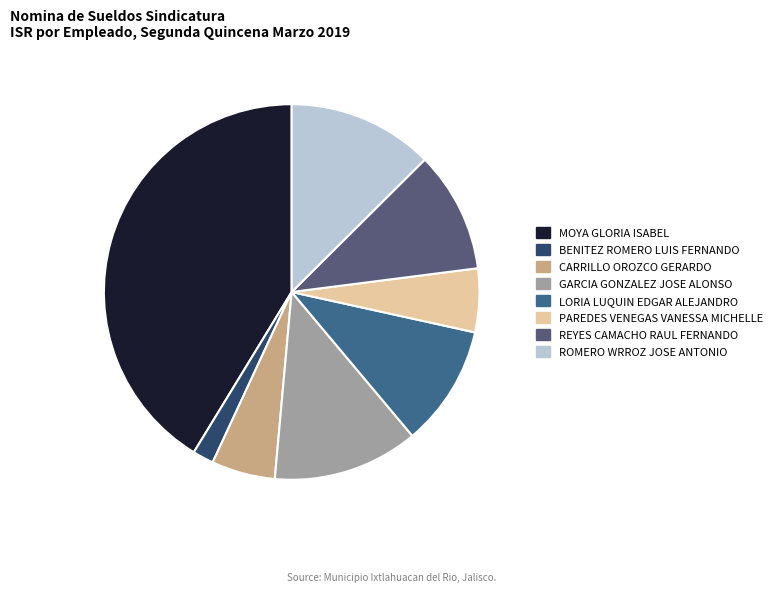

How much of the chart is everything except CARRILLO OROZCO GERARDO?

94.5%